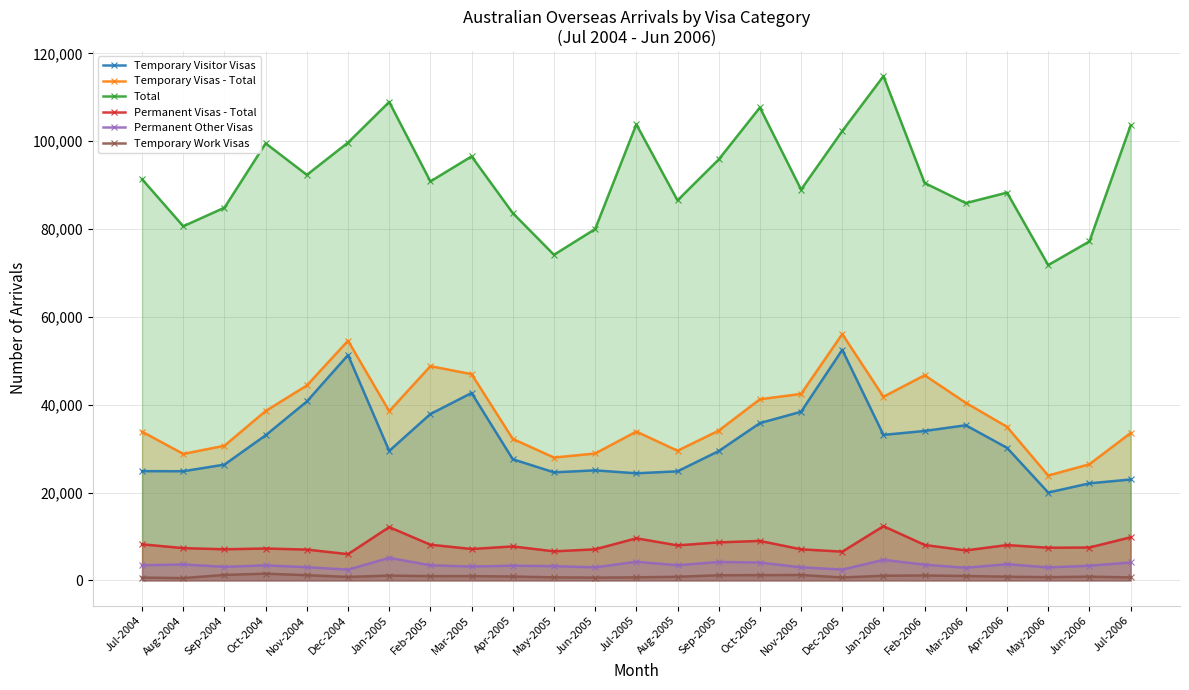

Does the chart display data point markers on the line(s)?

Yes